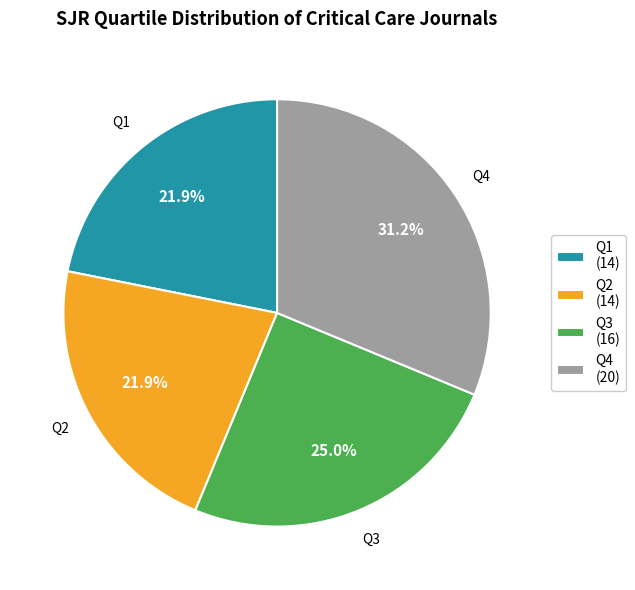

What is the largest slice in the pie chart?

Q4